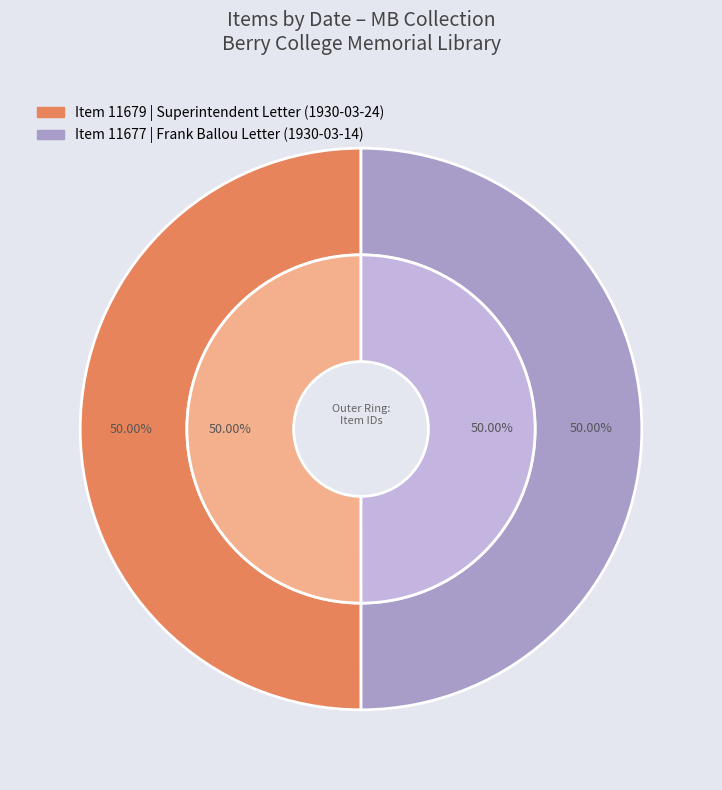

What is the ratio of the value at Letter to Miss Berry from the Superintendent to the value at Letter to Martha Berry from Frank Ballou?

1.0